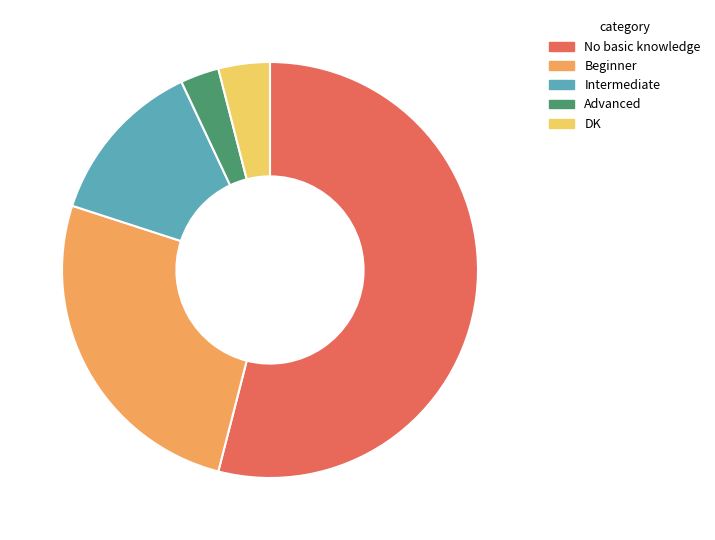

Which category has the biggest portion of the pie?

No basic knowledge